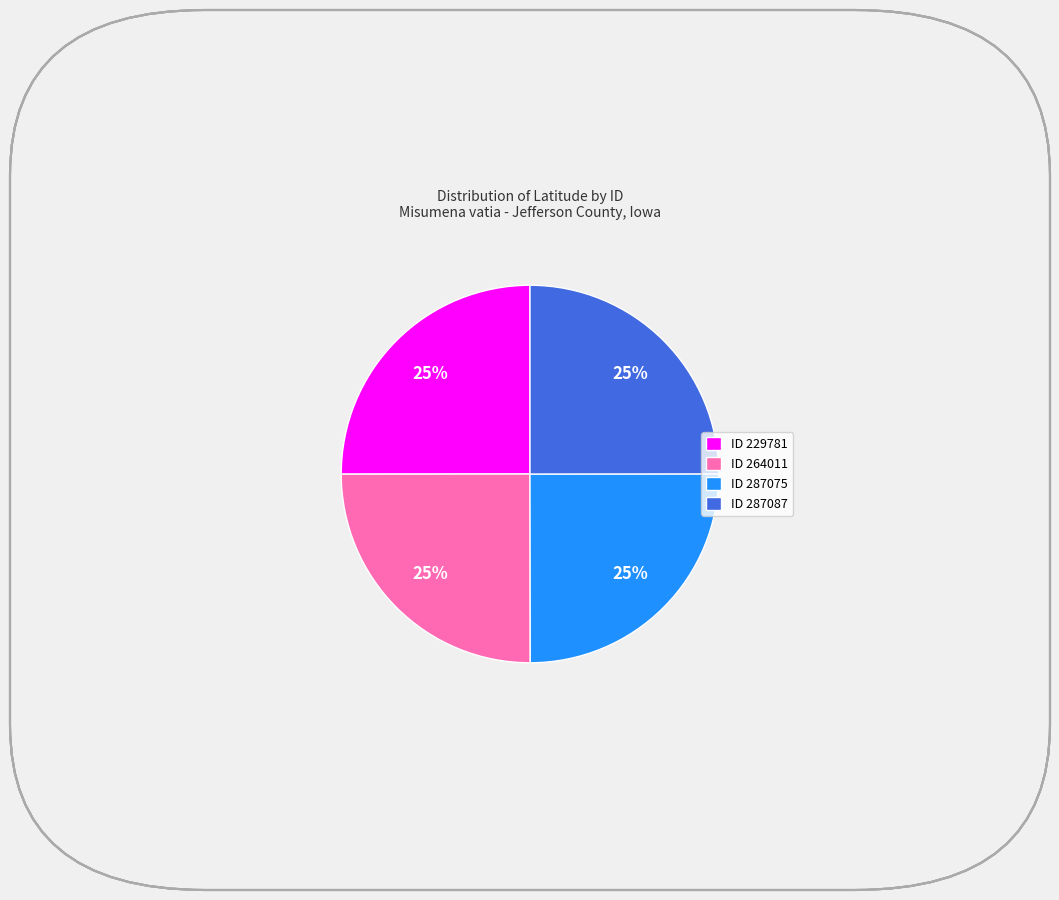

How many slices are in this pie chart?

4